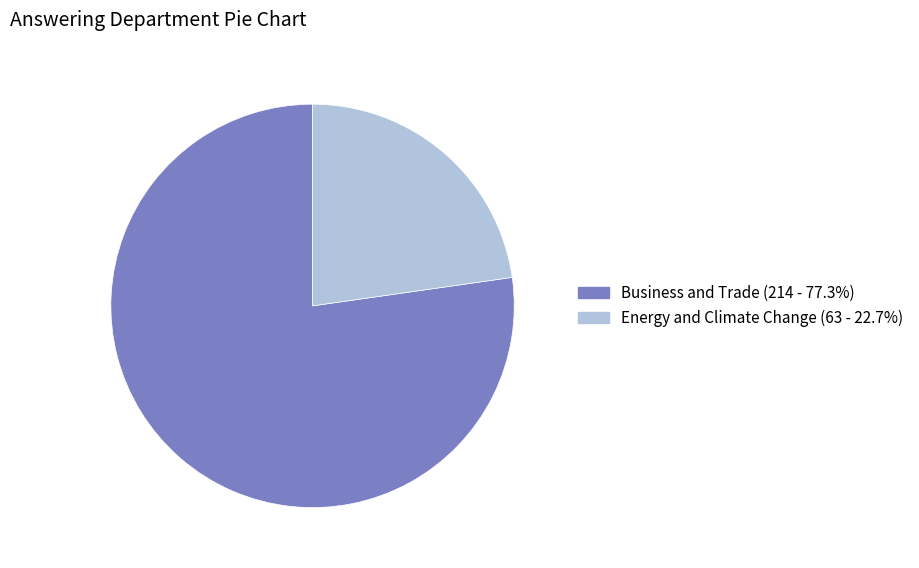

What is the ratio of the value at Business and Trade to the value at Energy and Climate Change?

3.4